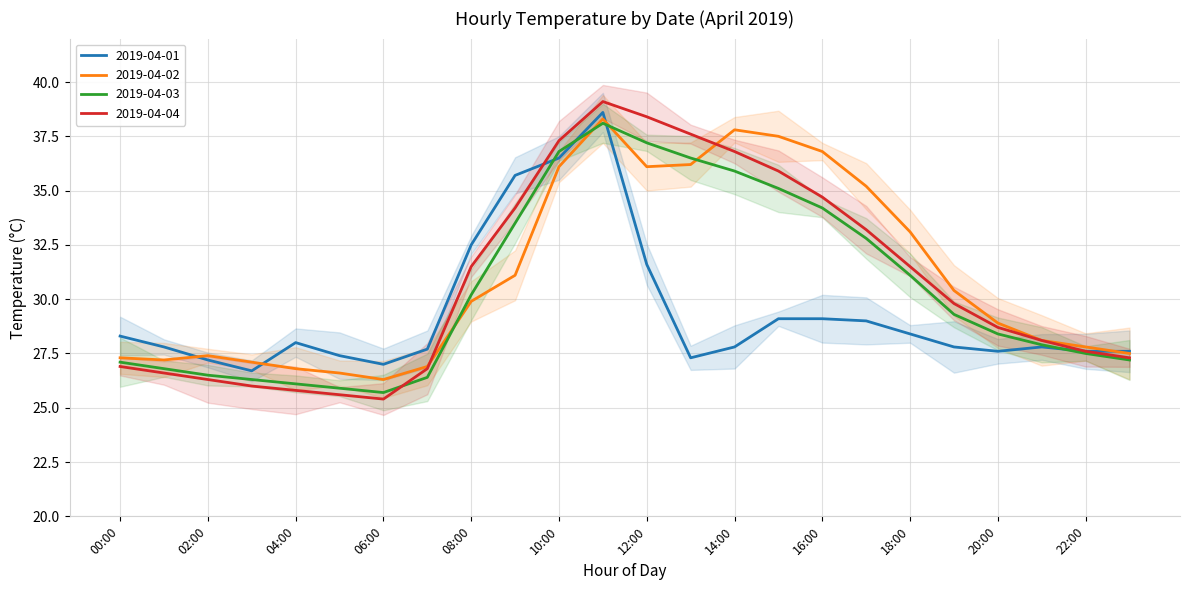

Where do 2019-04-03 and 2019-04-01 first cross each other?

09:00 and 10:00